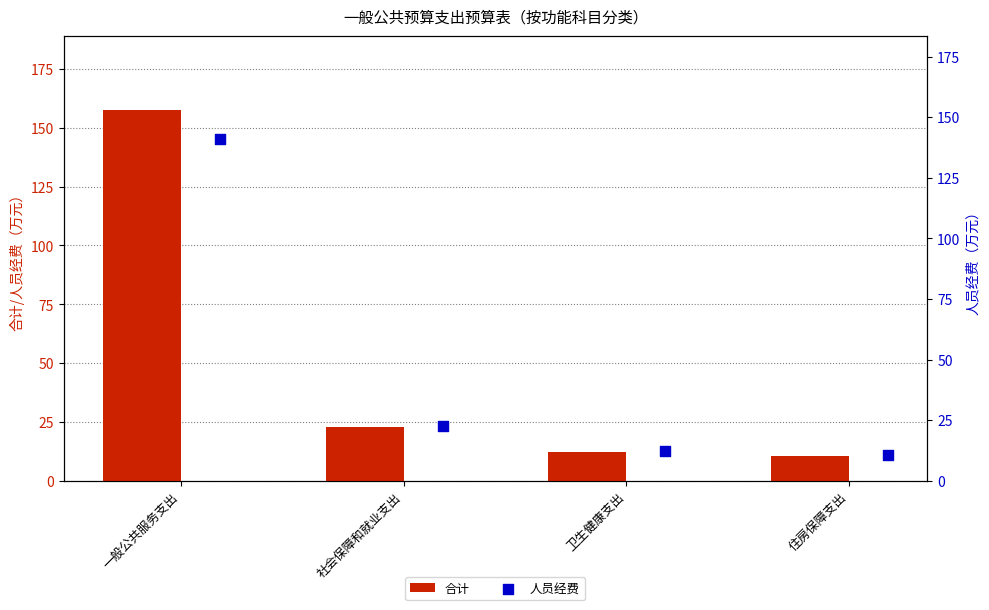

At which category is the sum across all series the highest?

一般公共服务支出